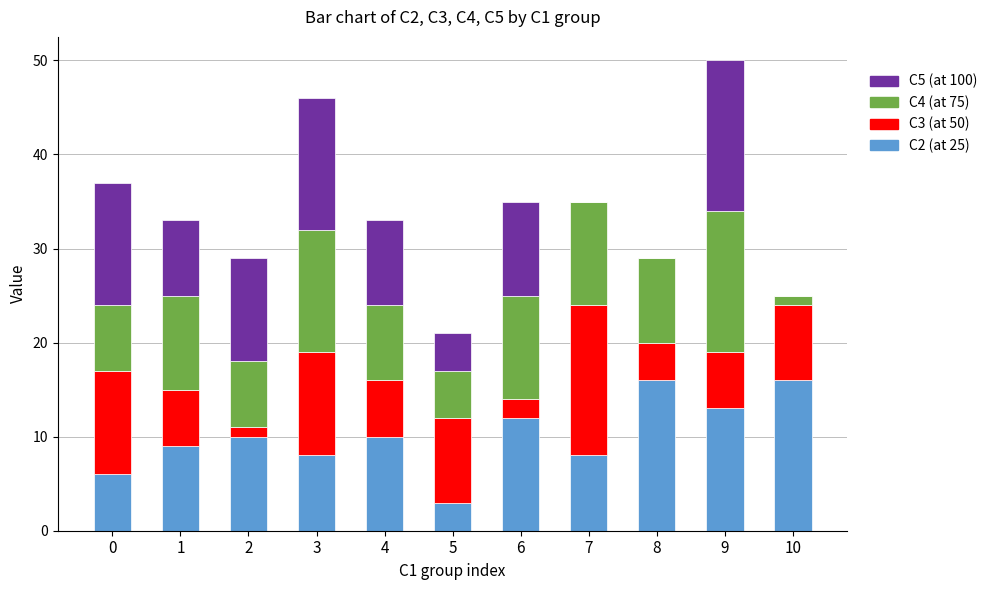

At which category is the sum across all series the highest?

9